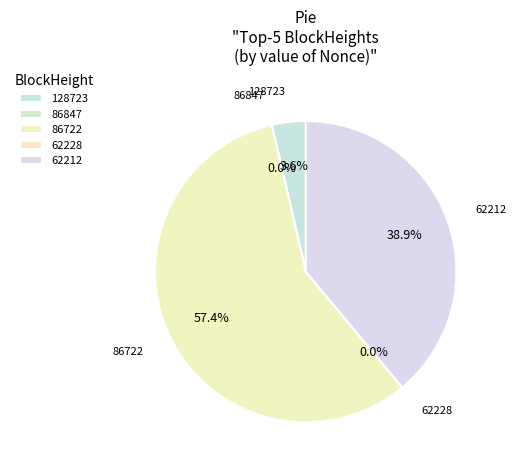

What percentage is the 128723 slice, to the nearest percent?

4%